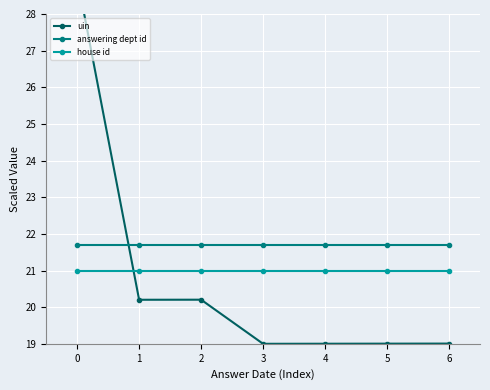

Reading right to left, what are all the values shown in this chart?

uin: 19.0	19.0	19.0	19.0	20.2	20.2	29.0
answering dept id: 21.7	21.7	21.7	21.7	21.7	21.7	21.7
house id: 21.0	21.0	21.0	21.0	21.0	21.0	21.0